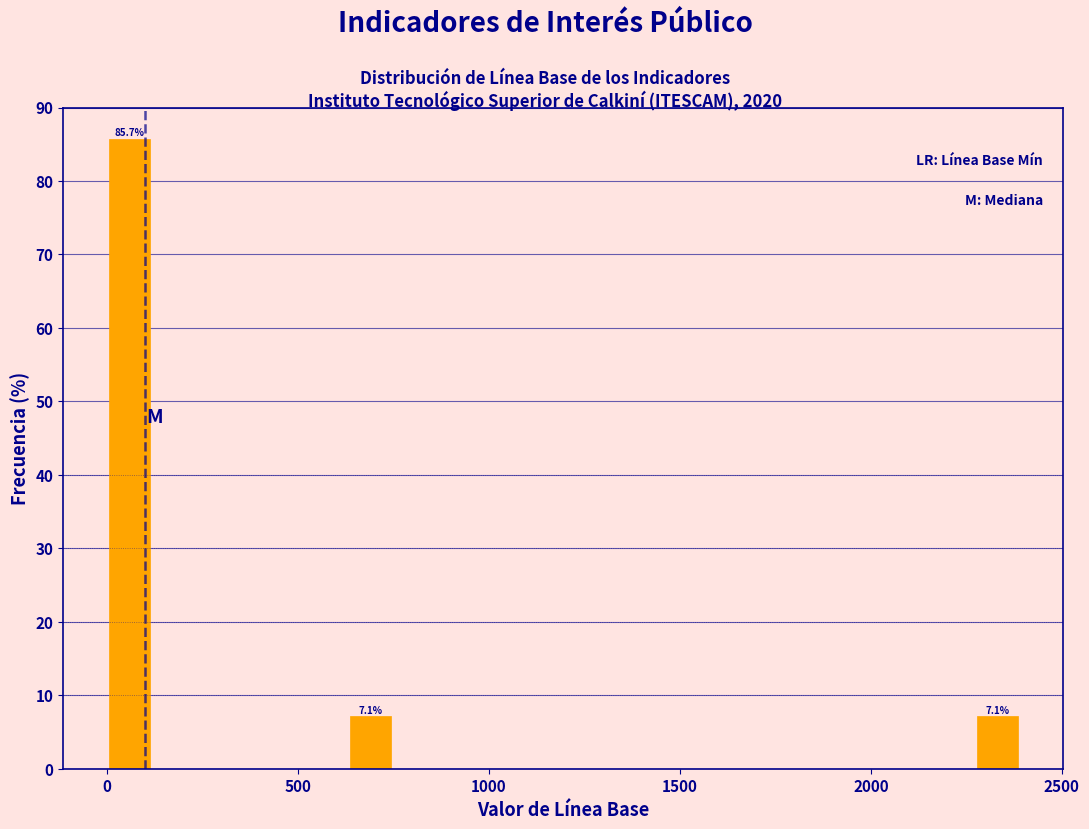

Read against the x-axis, roughly where is the centre of the tallest bar?

50